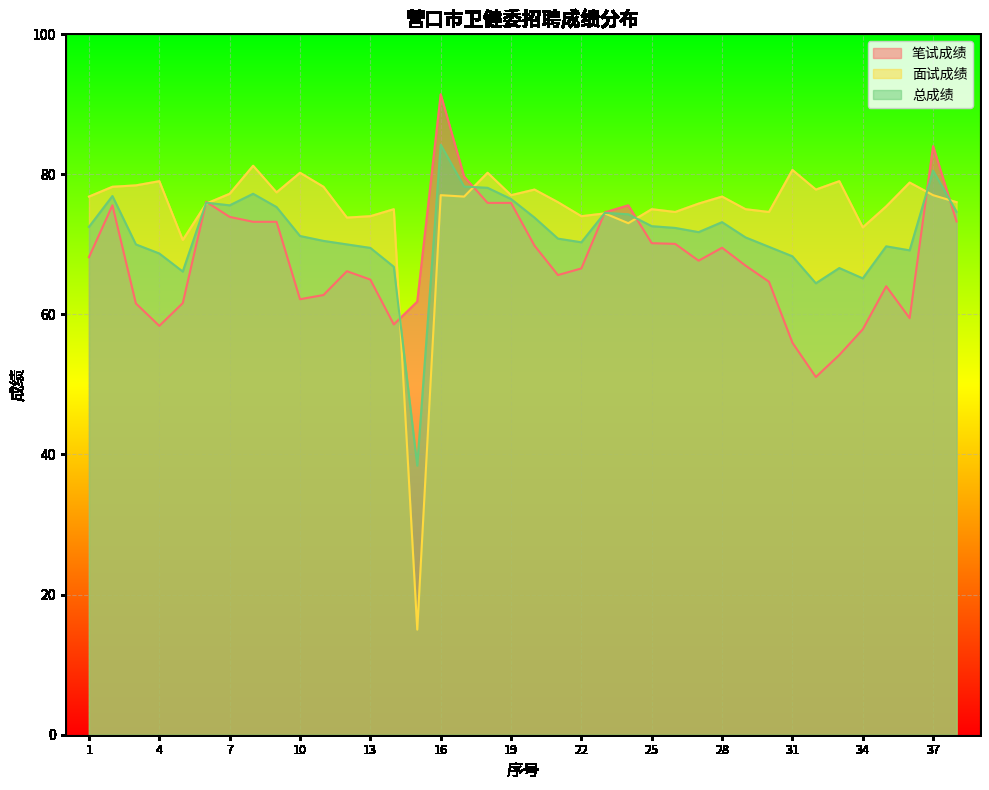

What is the smallest value displayed?

15.0